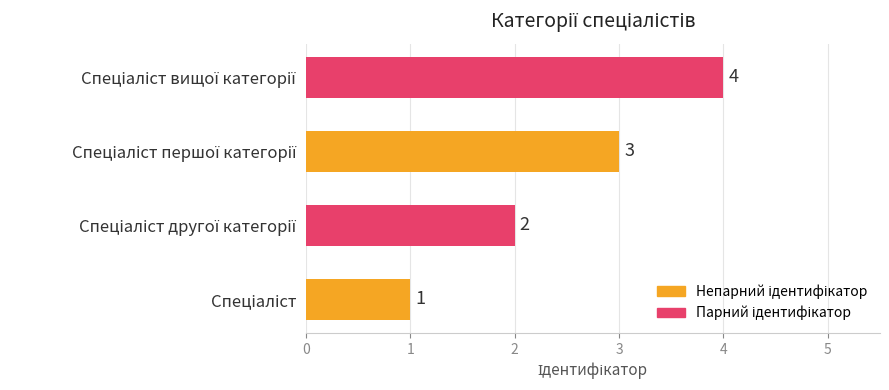

What is the difference between the maximum and minimum values?

3